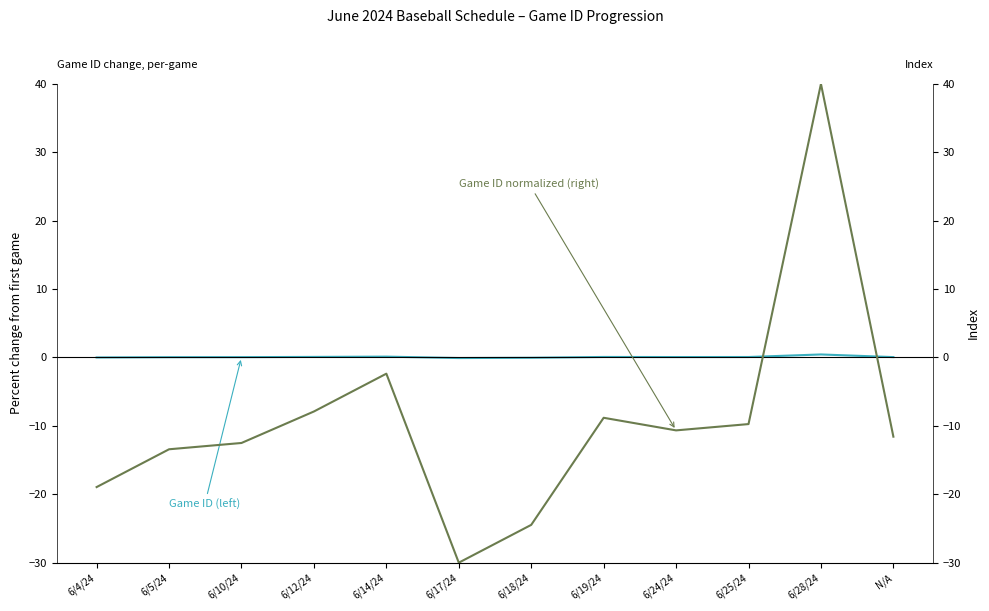

At how many categories does at least one series exceed 28?

1